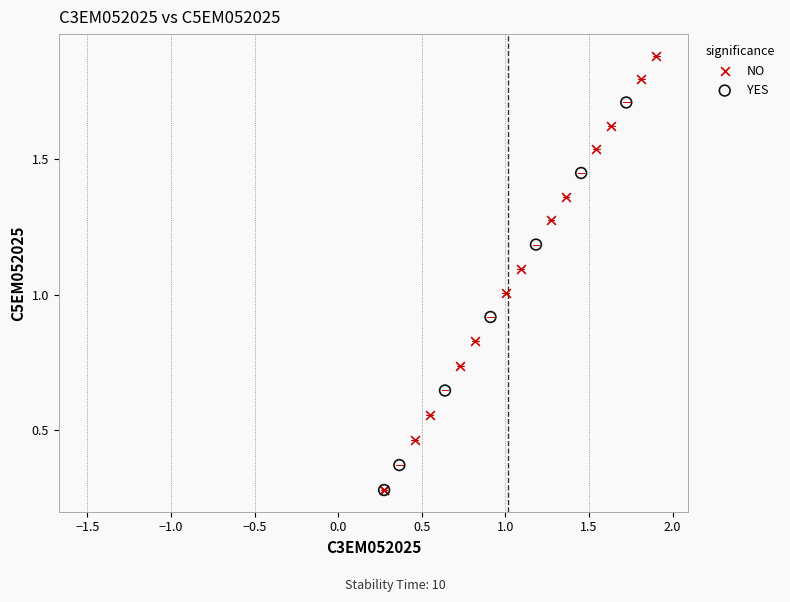

Which series has the largest Y range (max minus min)?

NO